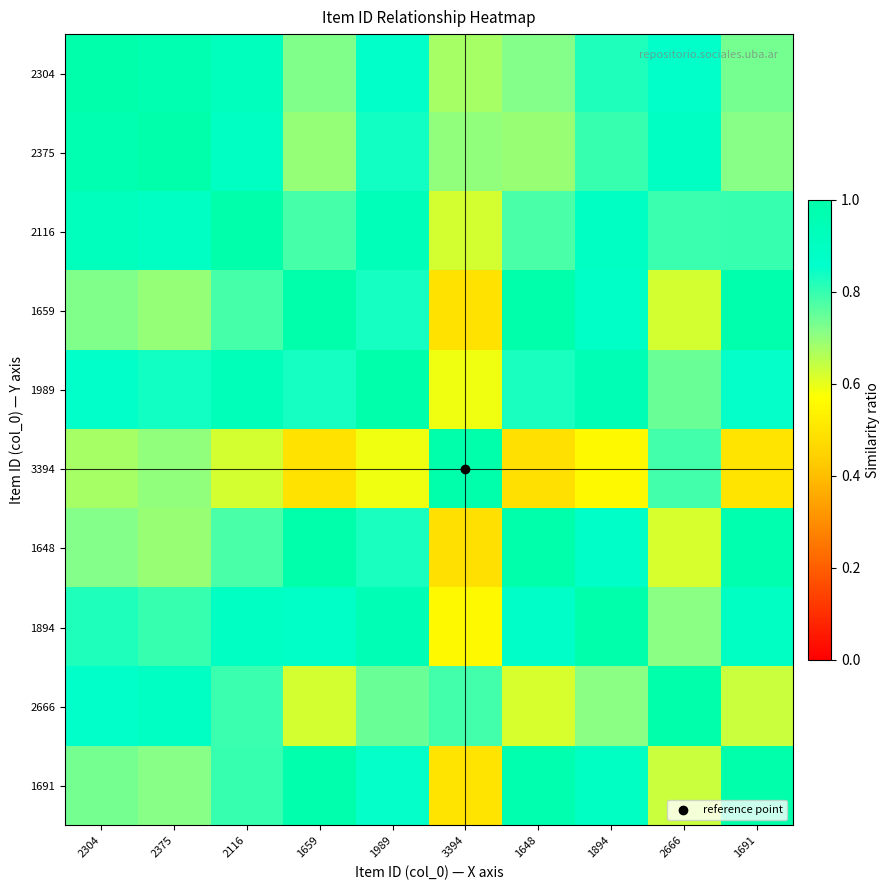

At how many categories does at least one series exceed 0?

10